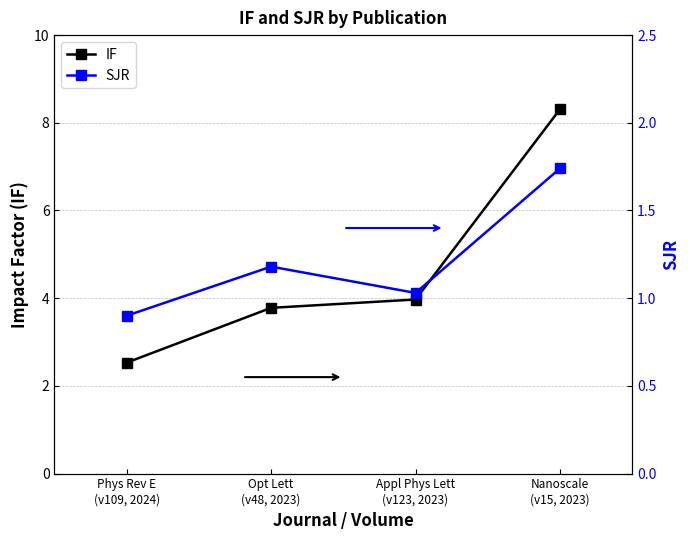

Rank the series at Phys Rev E
(v109, 2024) from highest to lowest value.

IF, SJR